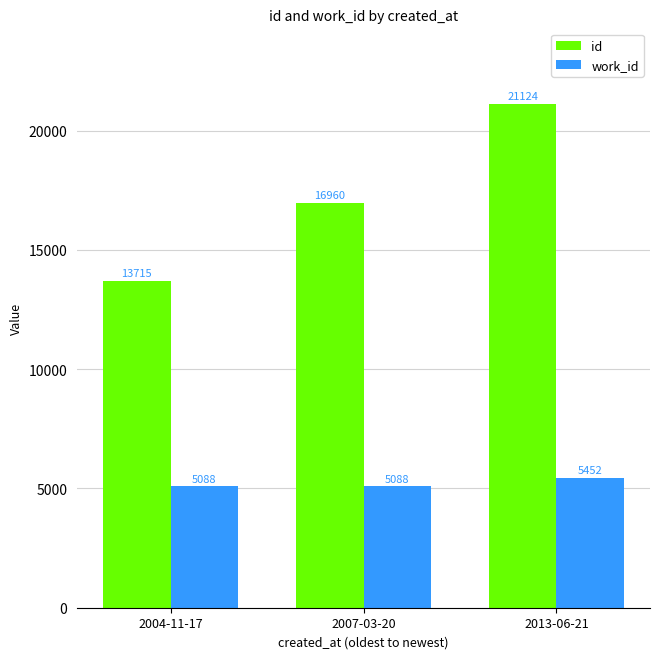

Is it true that id equals 21124 at 2013-06-21?

True